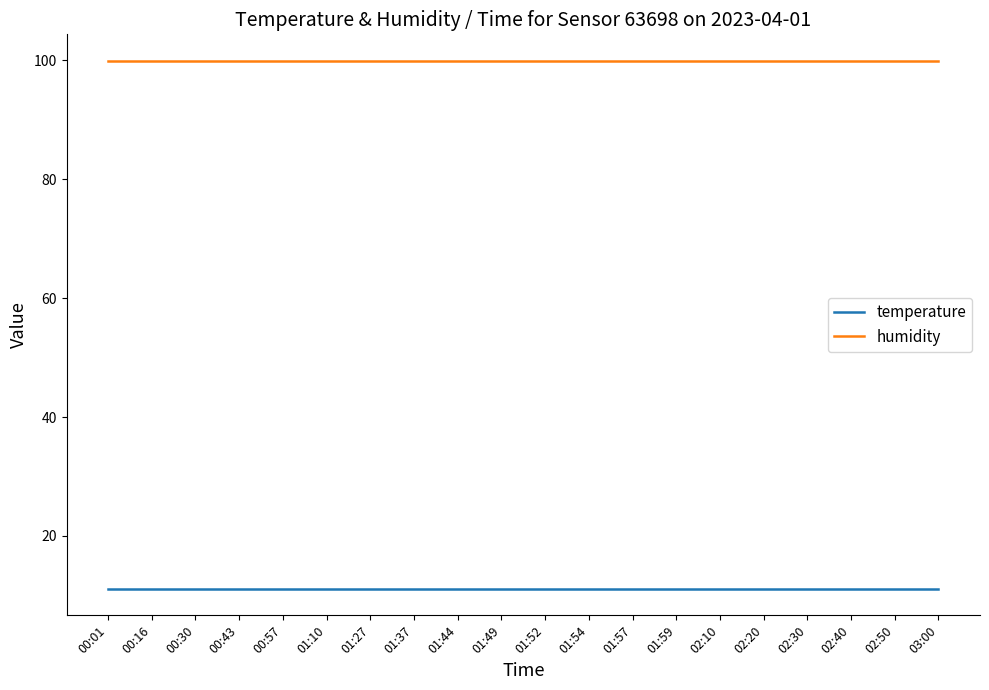

Which series has the largest total across all categories?

humidity